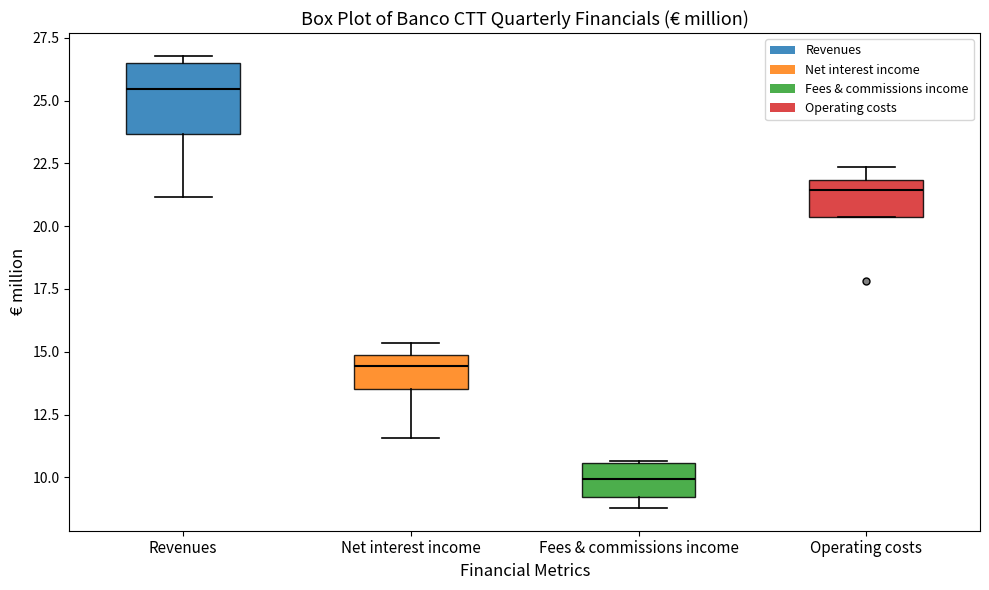

Reading left to right, read every box against the y-axis: the position of its median line, the range the box covers, and the ends of its whiskers. The values are not printed on the chart, so give them approximately, as read against the axis.

Revenues: median 25.5, box 23.5 to 26.5, whiskers 21.0 to 27.0
Net interest income: median 14.5, box 13.5 to 15.0, whiskers 11.5 to 15.5
Fees & commissions income: median 10.0, box 9.0 to 10.5, whiskers 9.0 (just below the box's lower edge) to 10.5
Operating costs: median 21.5, box 20.5 to 22.0, whiskers 20.5 to 22.5